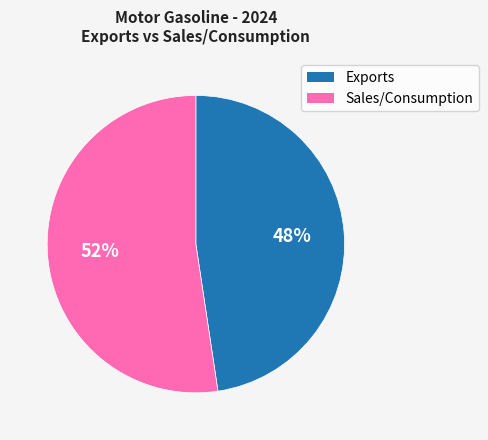

Is there a majority slice in this chart?

Yes